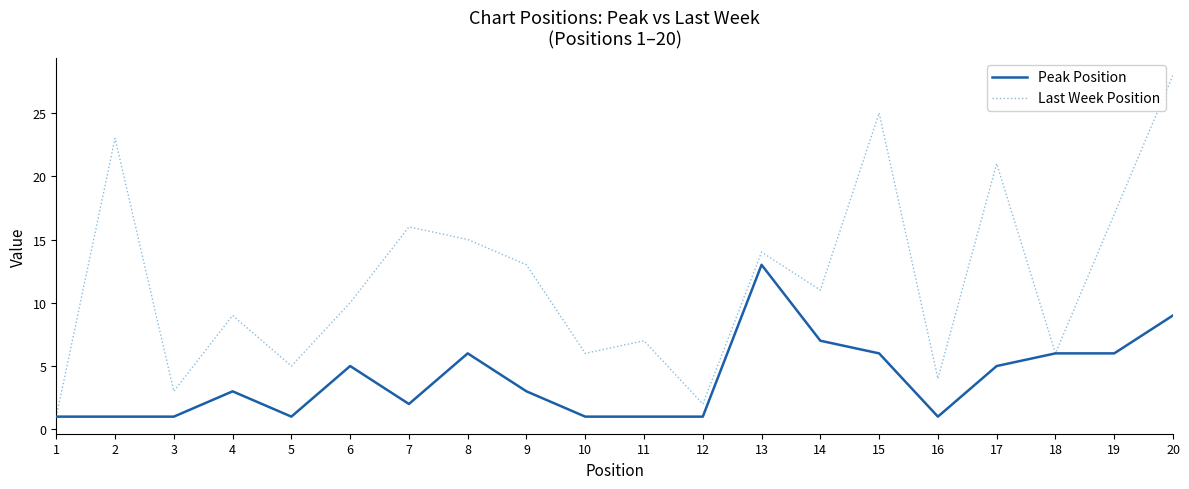

List the series in order of their peak value, lowest first.

Peak Position, Last Week Position